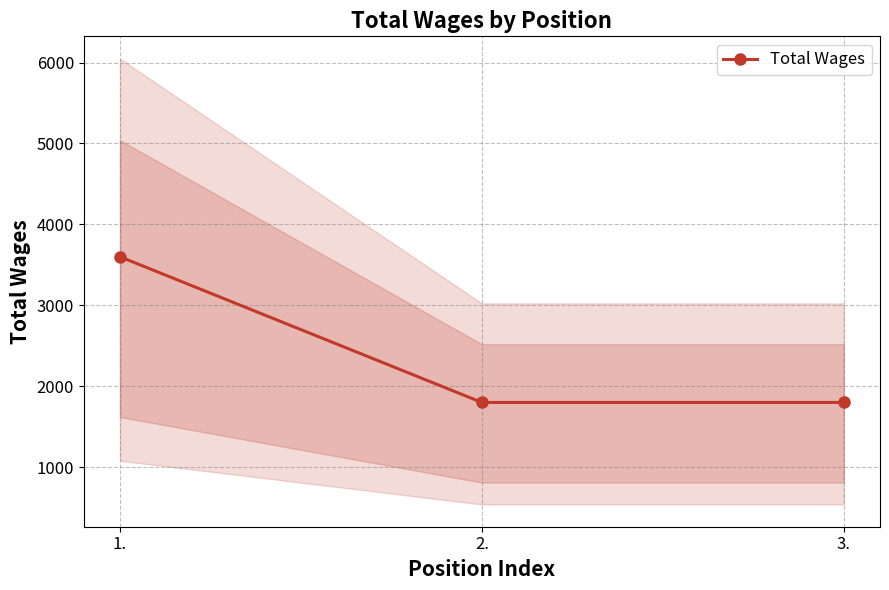

Reading left to right, what are all the values shown in this chart?

1.=3600	2.=1800	3.=1800